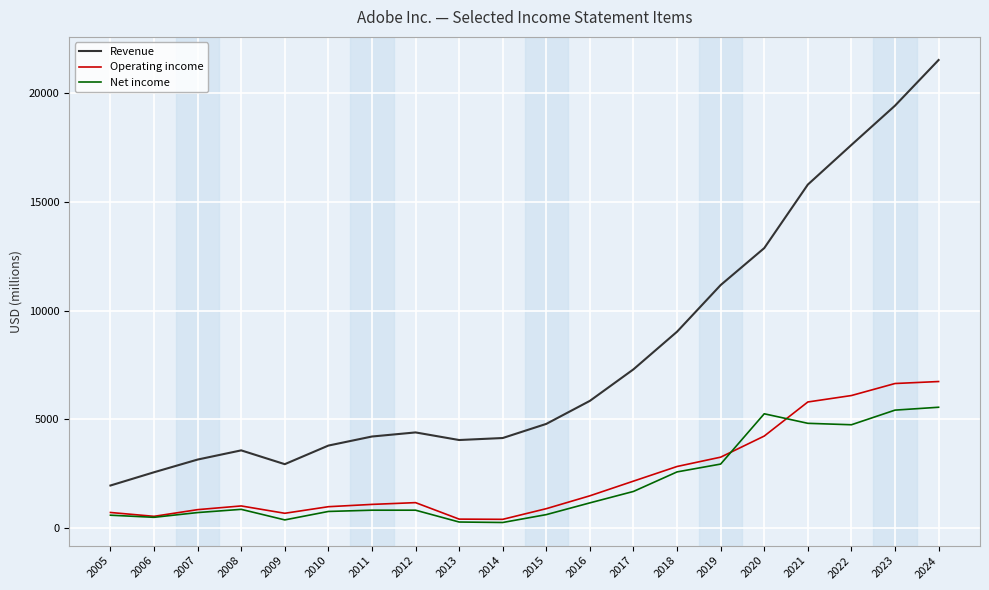

The Operating income series shows 6650 at 2023. True or false?

True